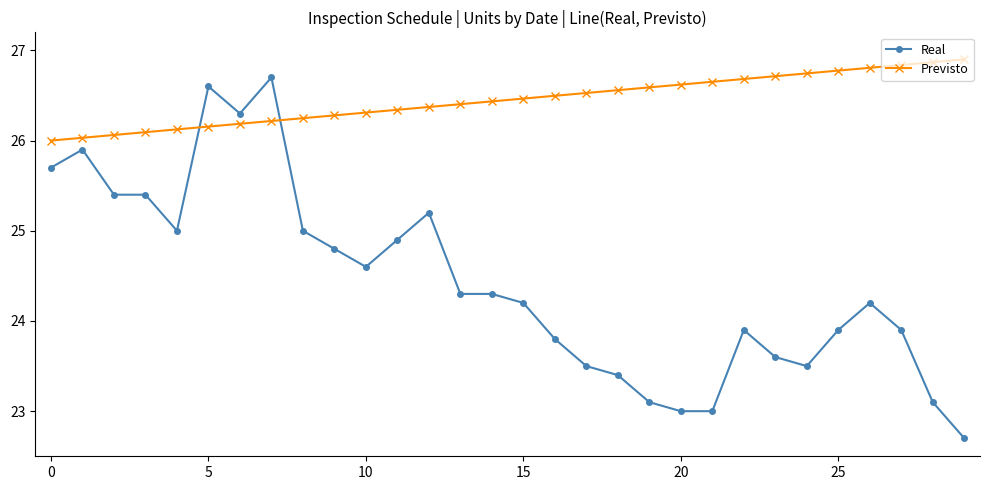

How many values in the Real series exceed 24?

17